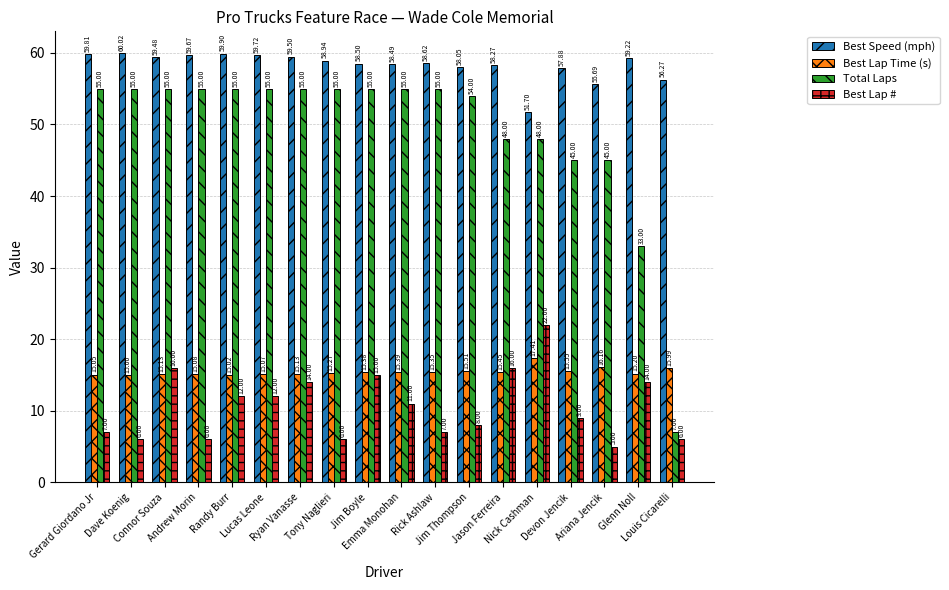

Which series has the largest range (max minus min)?

Total Laps